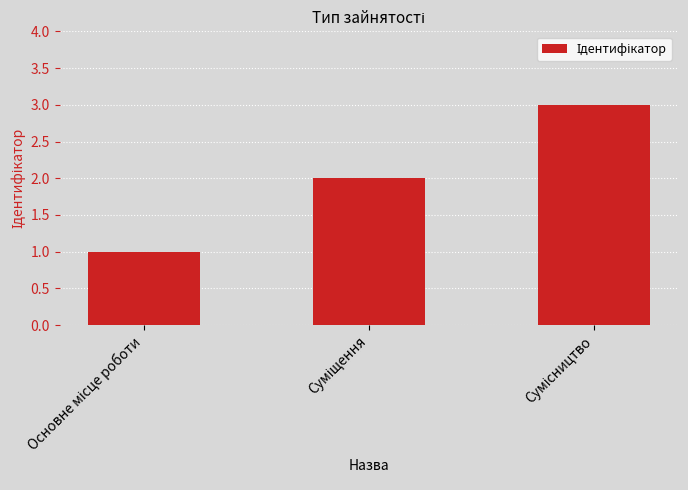

What is the greatest value displayed?

3